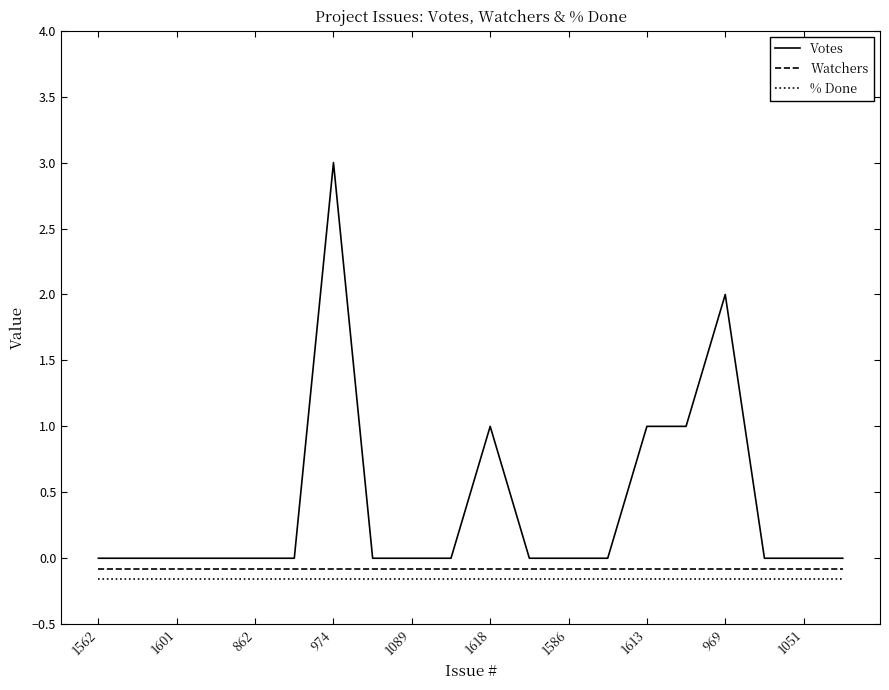

True or false: Watchers and % Done cross at least once.

False